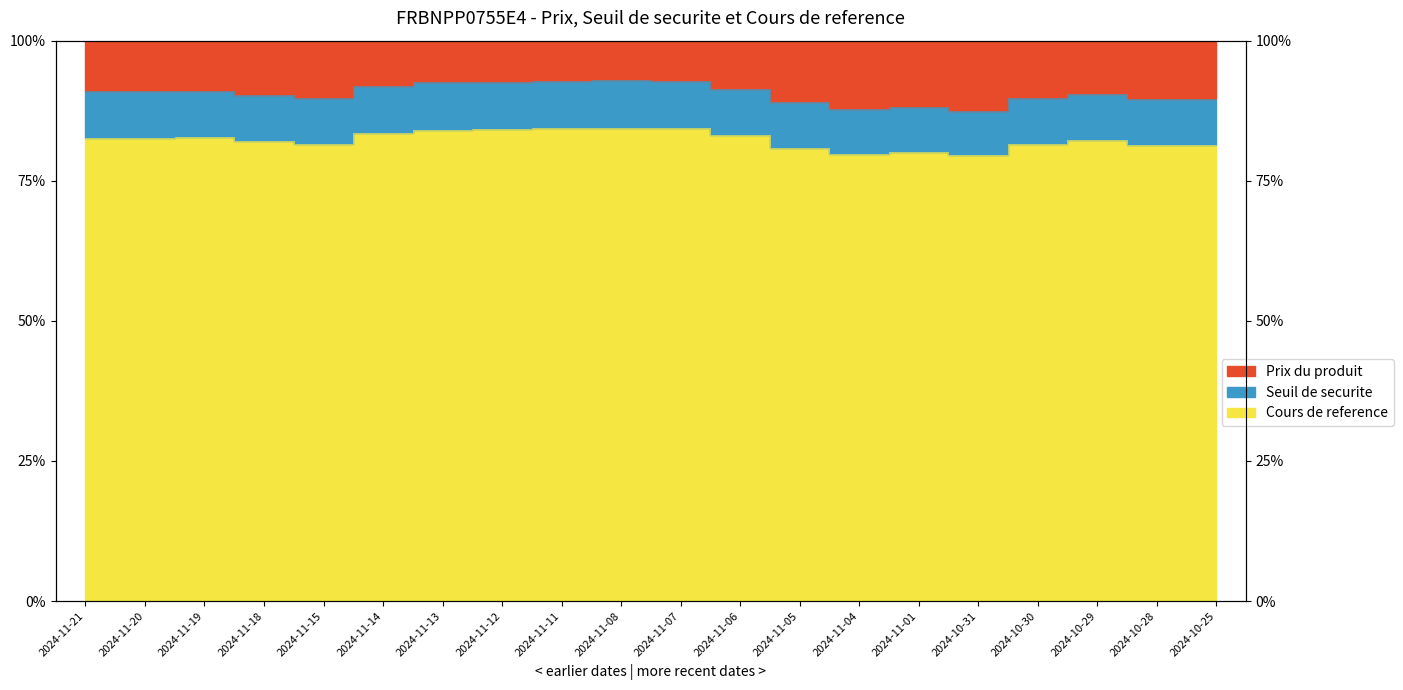

True or false: Cours de reference and Seuil de securite intersect in this chart.

False